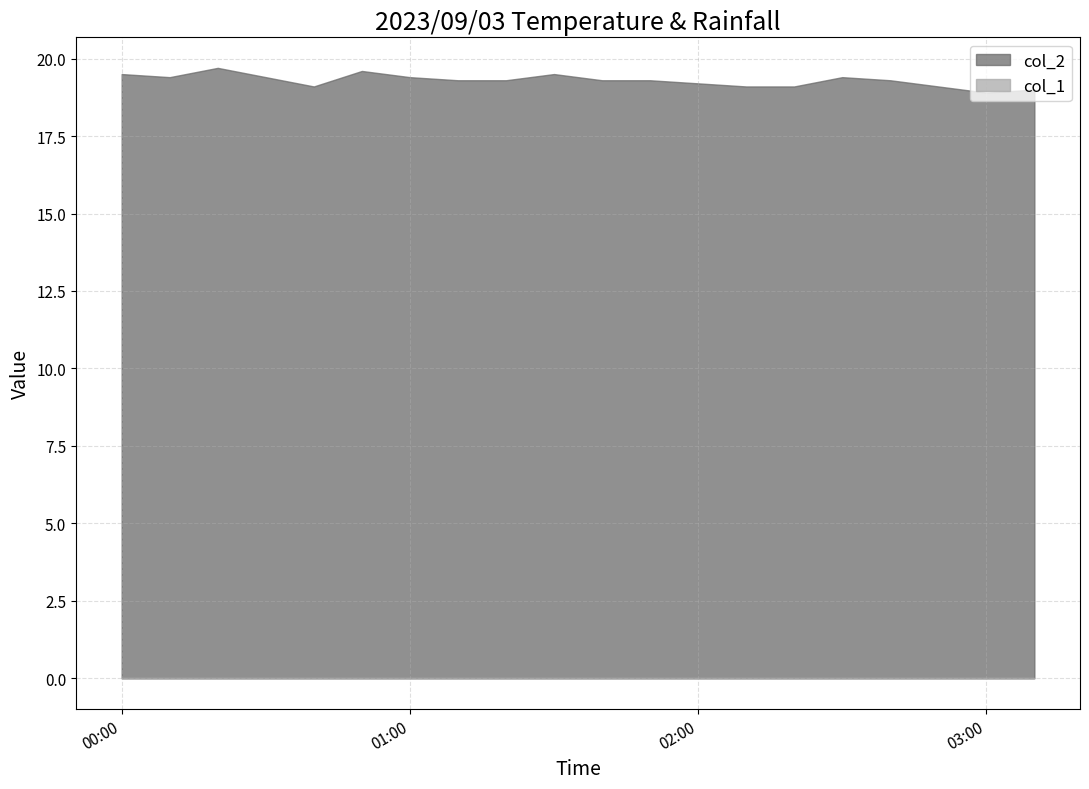

What is the sum of all col_2 values?

385.9